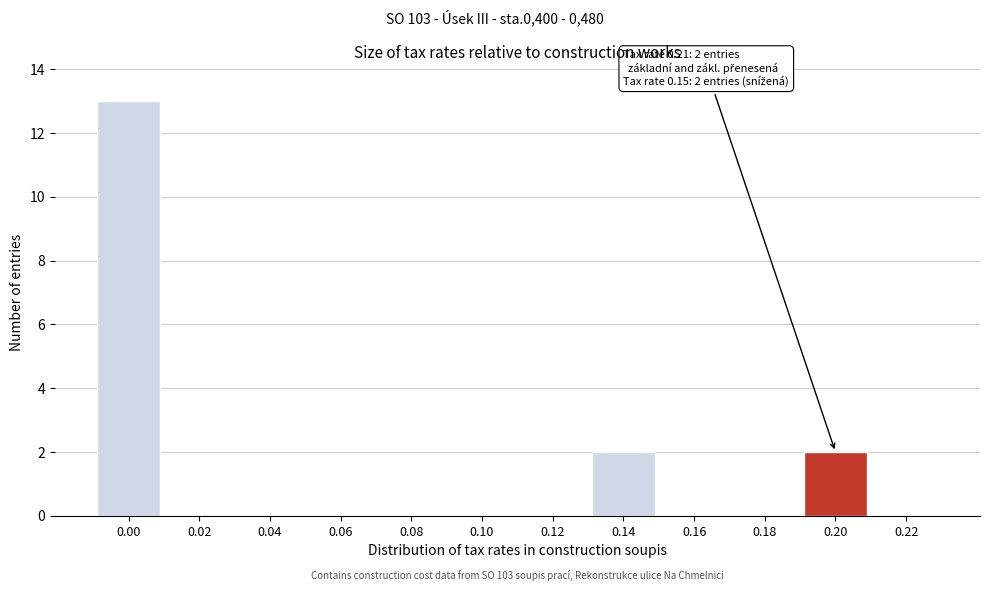

Reading right to left, what are all the values shown in this chart?

0.22=0	0.20=2	0.18=0	0.16=0	0.14=2	0.12=0	0.10=0	0.08=0	0.06=0	0.04=0	0.02=0	0.00=13